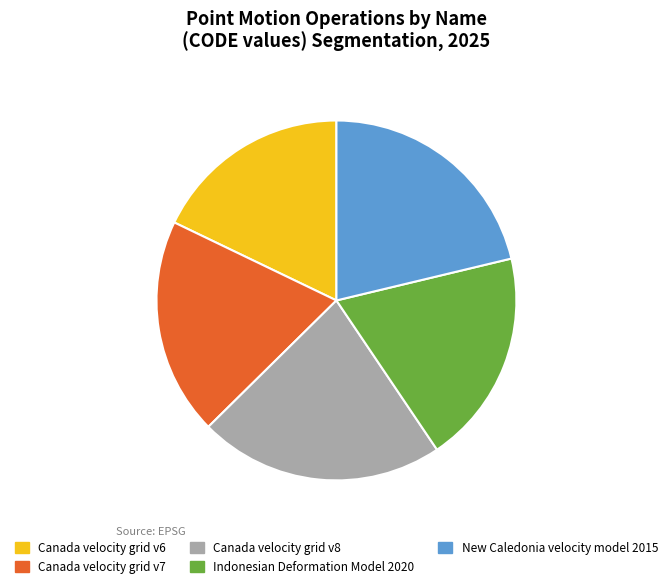

True or false: Indonesian Deformation Model 2020 accounts for 8% of the total.

False